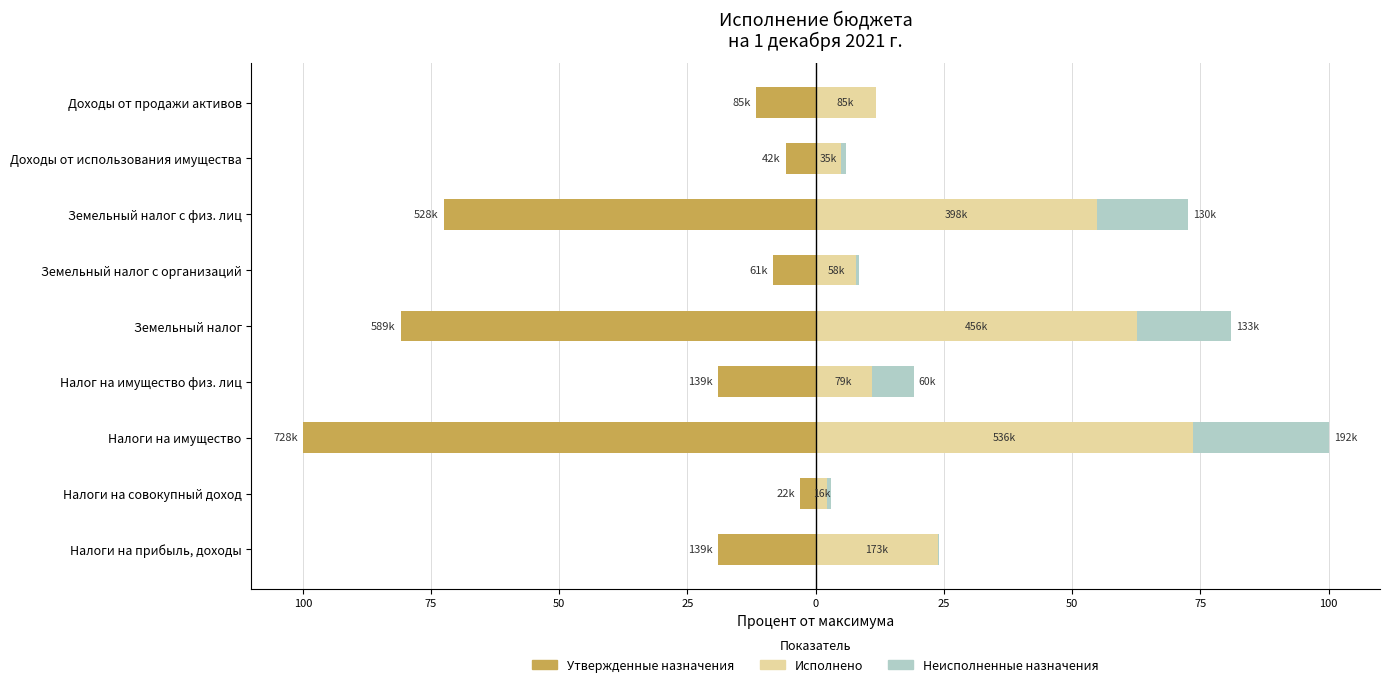

What is the value of the Исполнено bar at the 8th from the left?

2.2